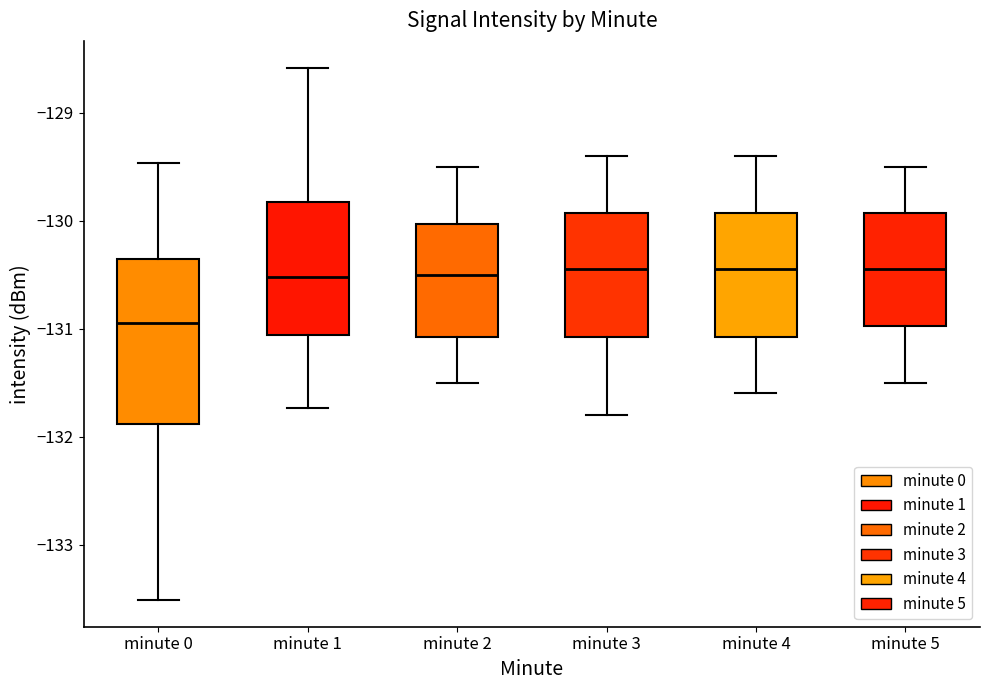

Where is the upper edge of the box for minute 0 on the y-axis? The values are not printed on the chart, so give them approximately, as read against the axis.

-130.4